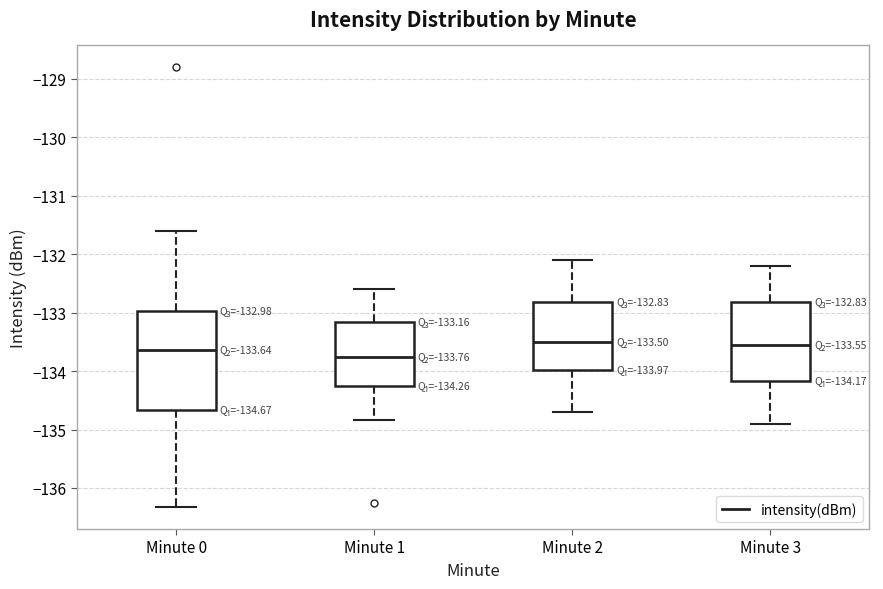

Which box is the tallest, from its lower edge to its upper edge?

Minute 0